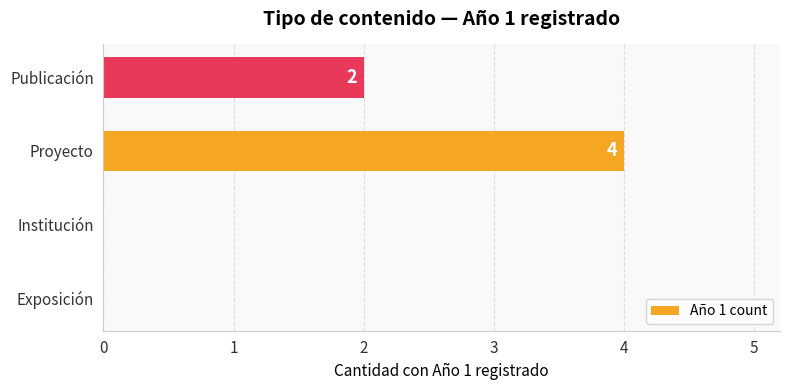

What is the sum of all values?

6